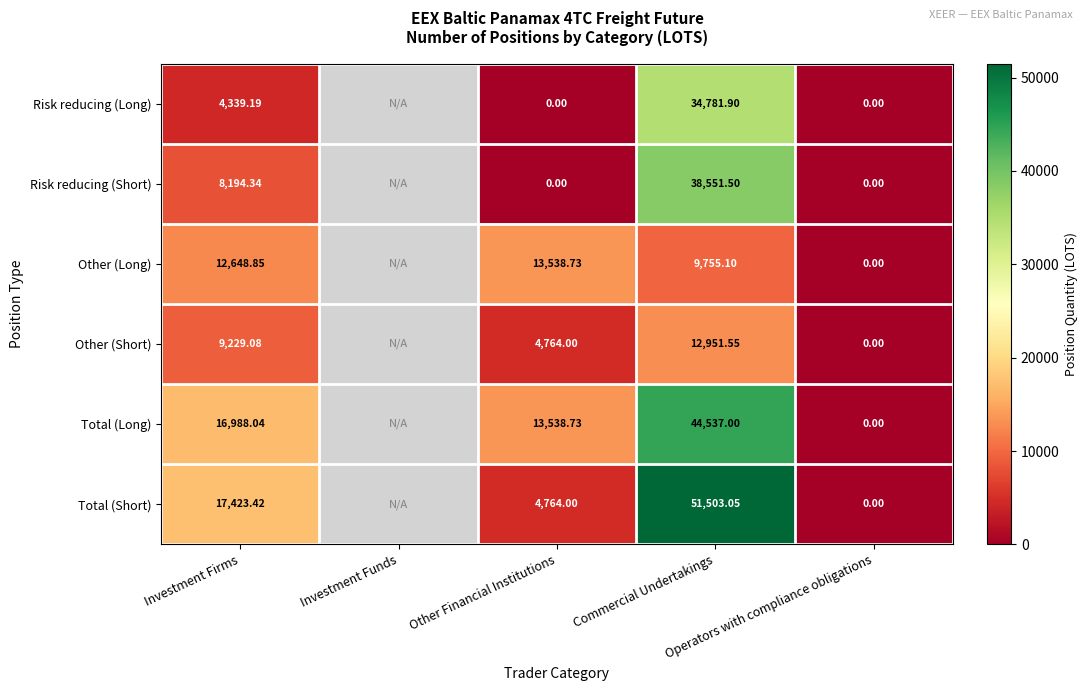

At which label does Risk reducing (Long) reach its minimum?

Other Financial Institutions